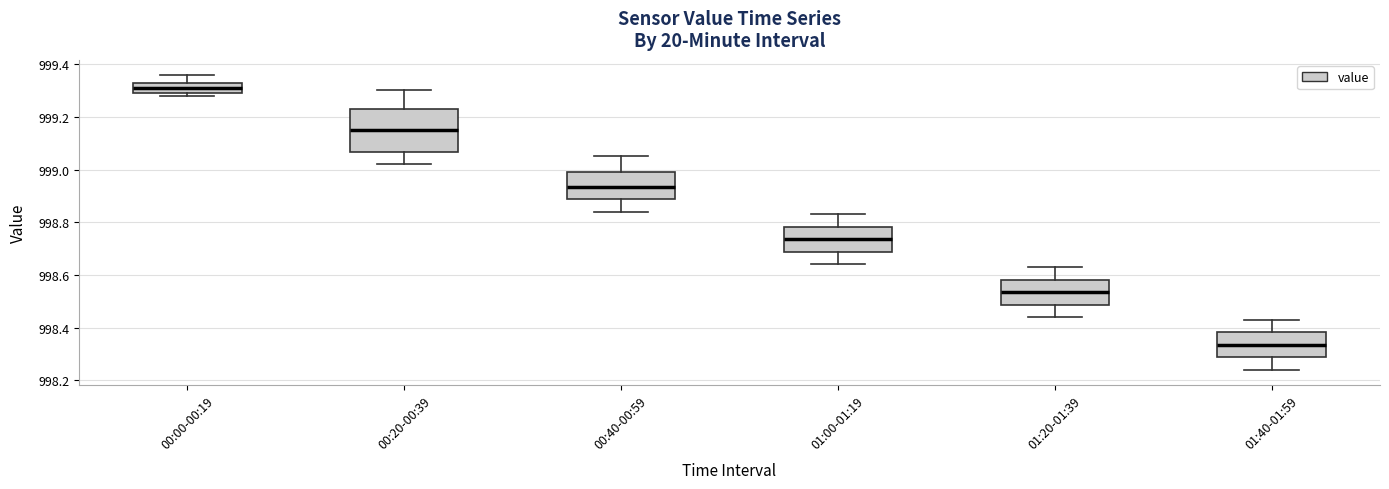

Which box has the highest median line?

00:00-00:19